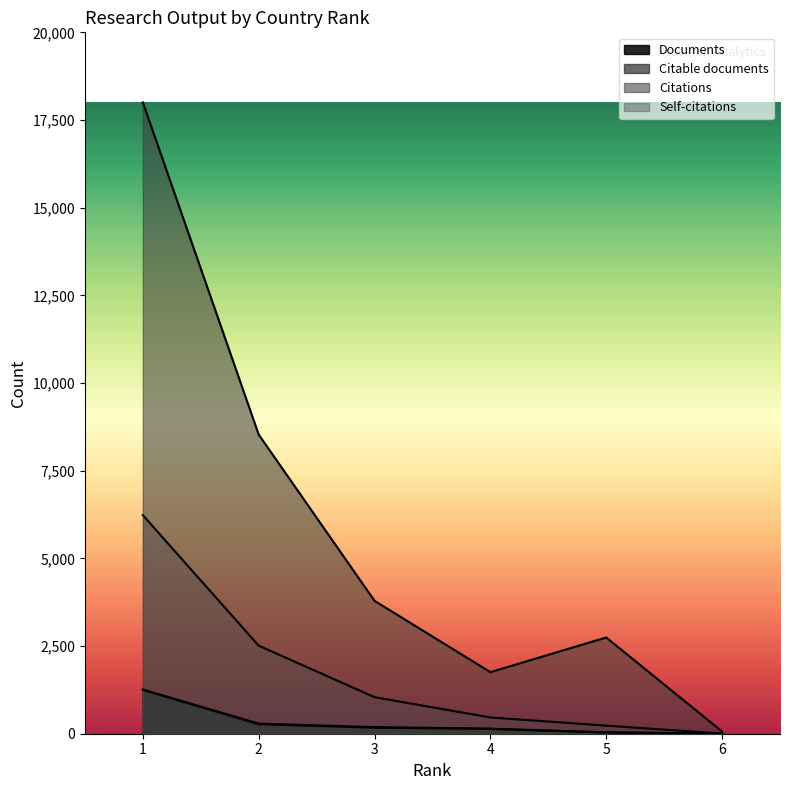

Which series has the largest total across all categories?

Citations